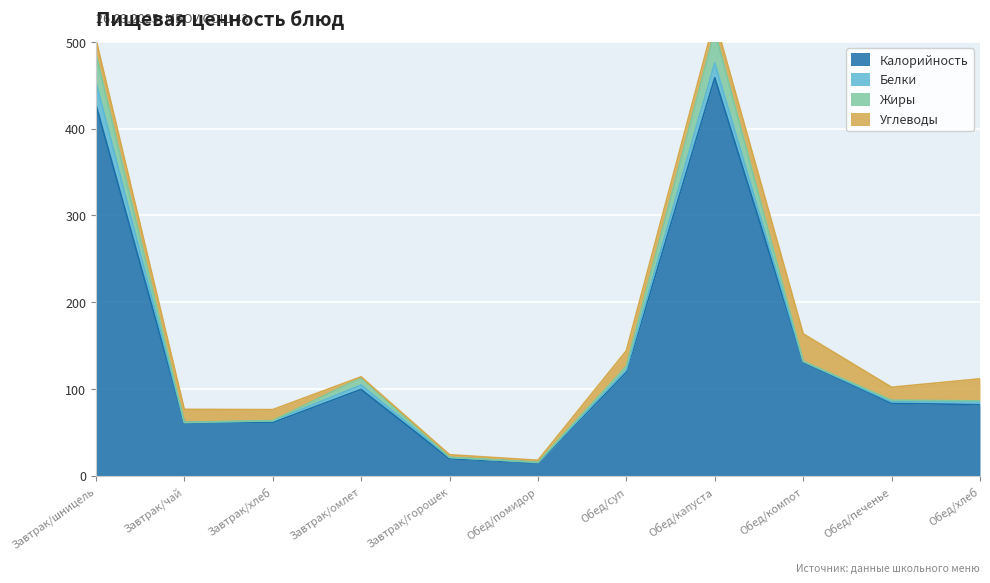

The value of Углеводы at Обед/помидор is 2.3. True or false?

True